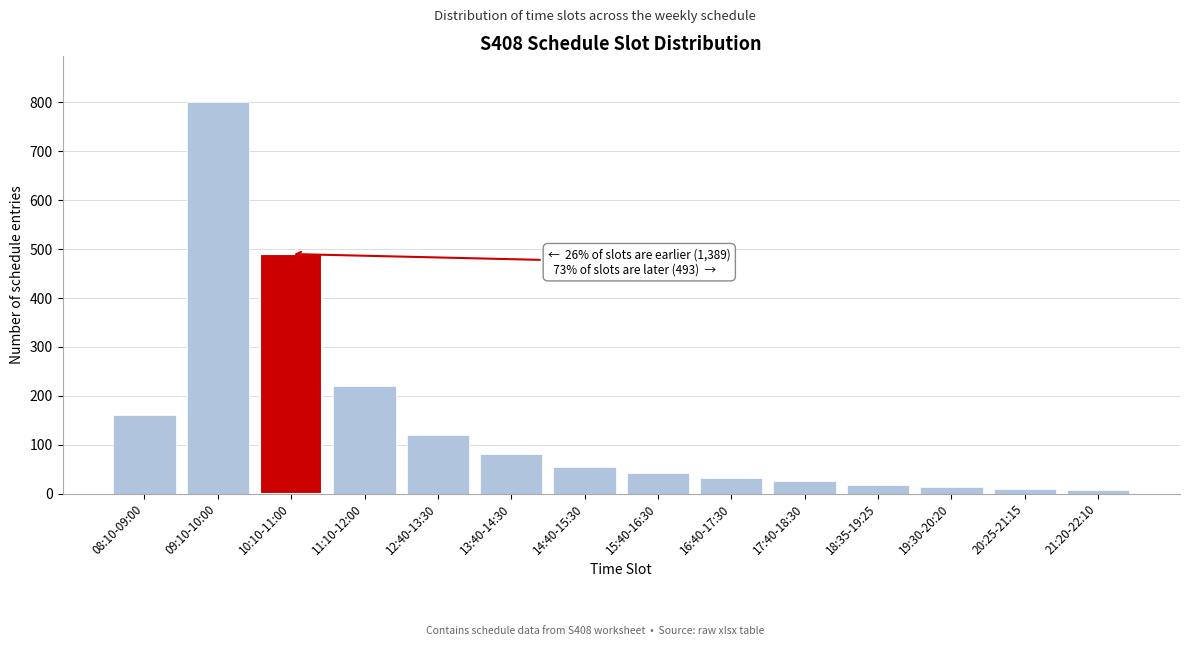

At which label is the value closest to 403?

10:10-11:00